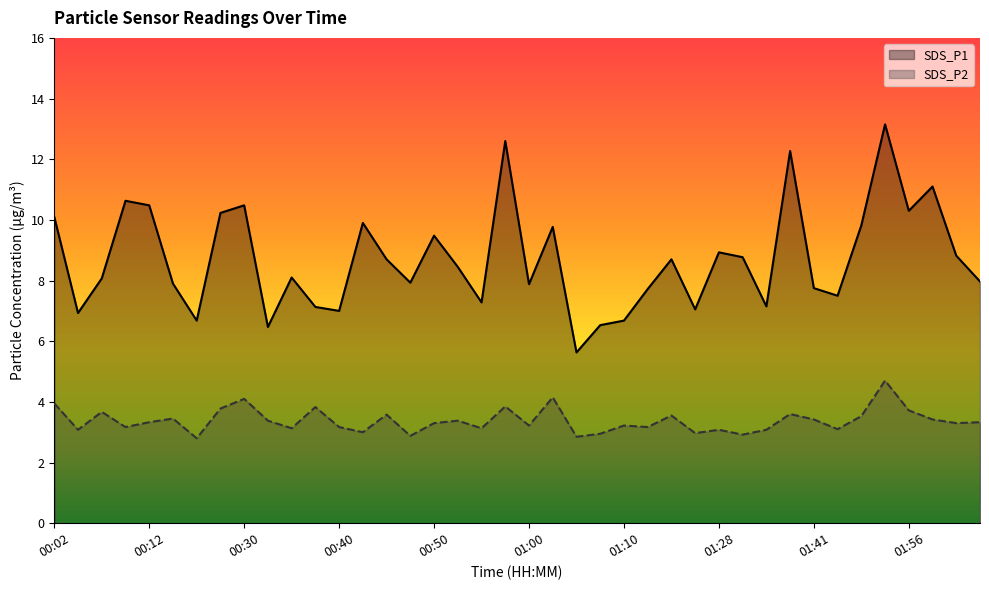

What is the difference between the highest and lowest values at 01:56?

6.6